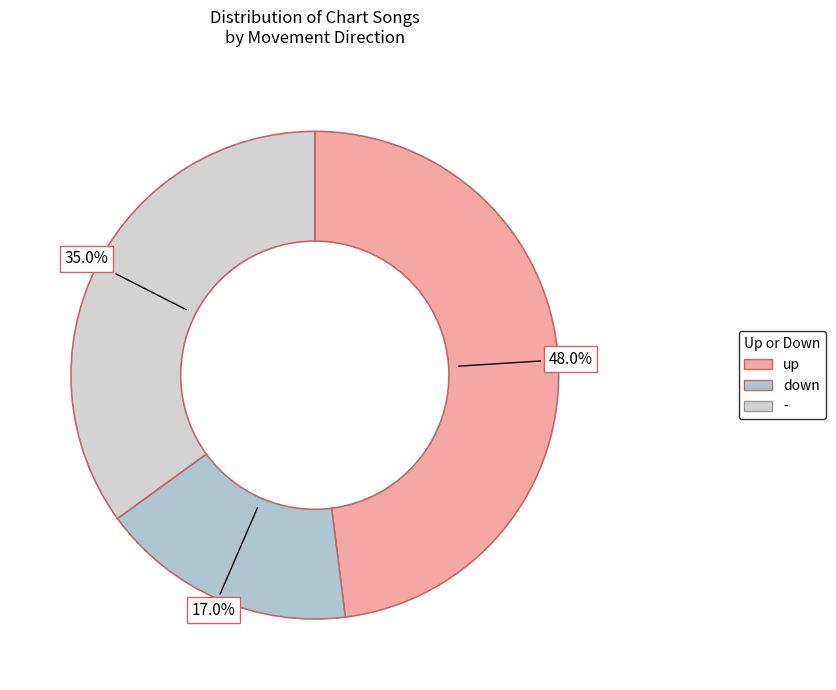

What is the largest slice in the pie chart?

up